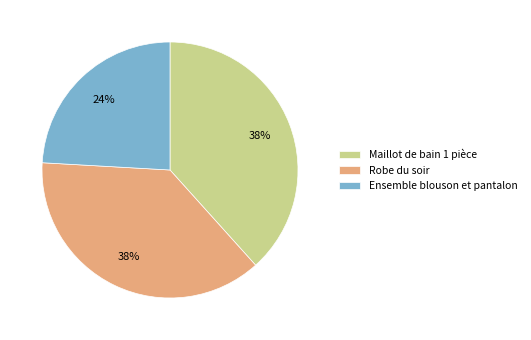

The Robe du soir slice represents 25% of the pie. True or false?

False